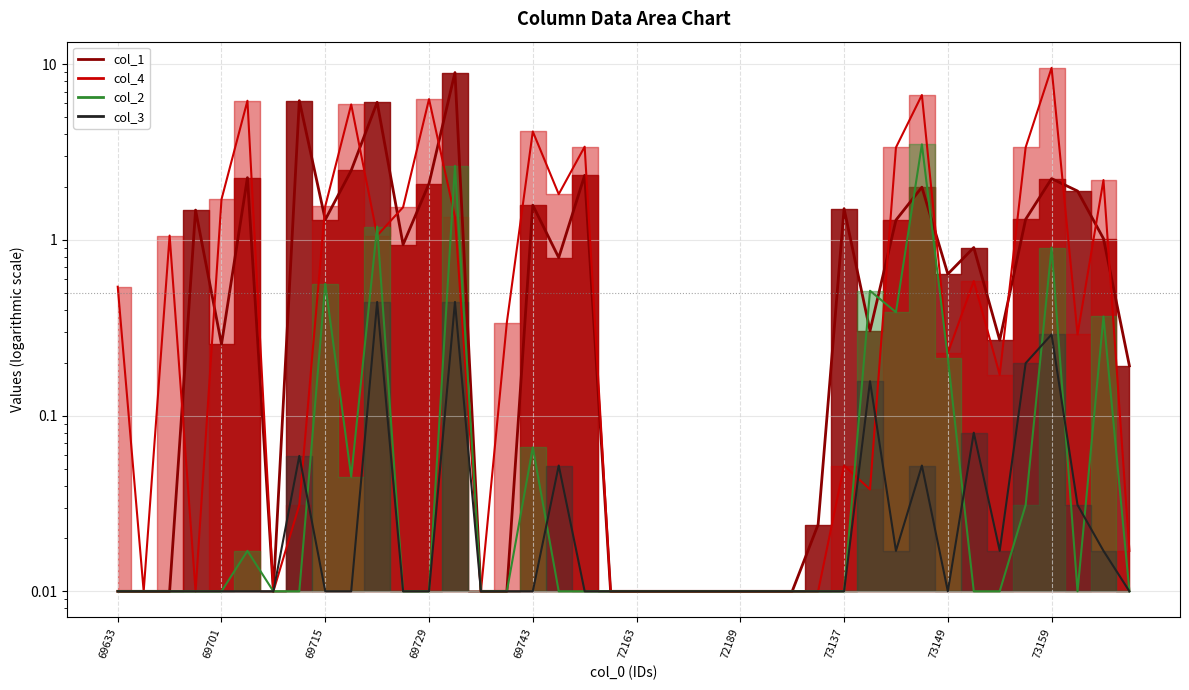

Is the value of col_2 at 72167 greater than the value of col_1 at 73141?

No